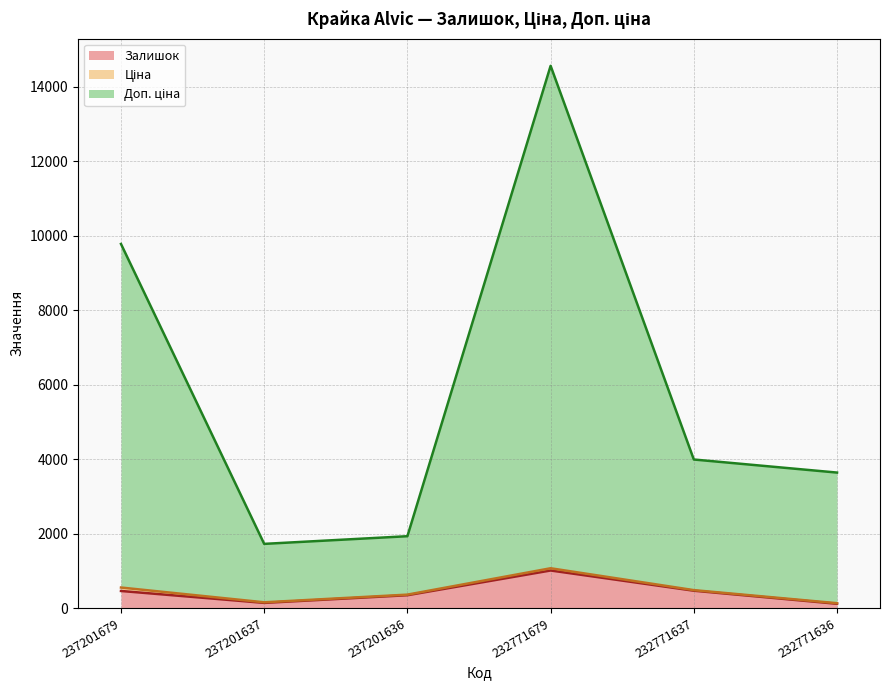

Which series has the largest range (max minus min)?

Доп. ціна